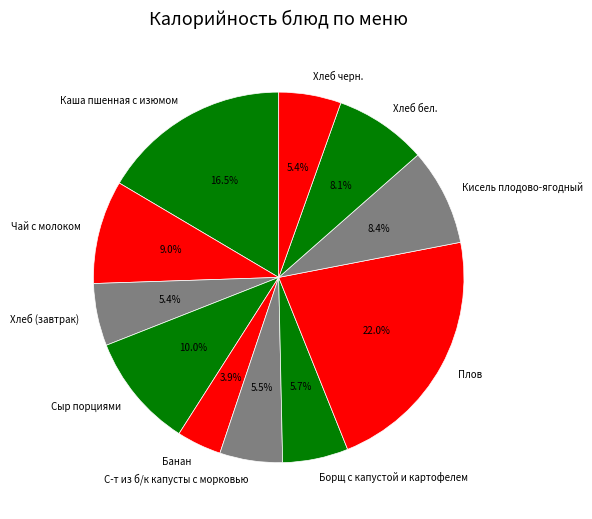

How many slices are in this pie chart?

11